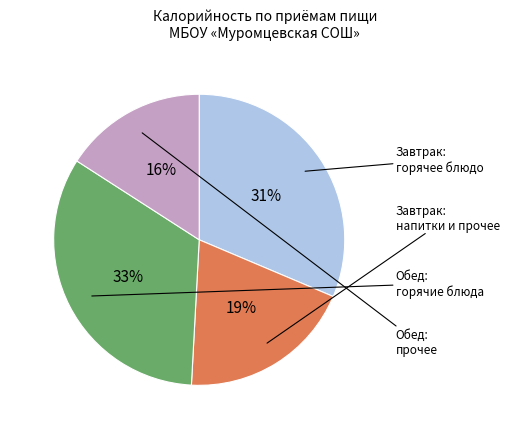

Does any single category account for the majority?

No